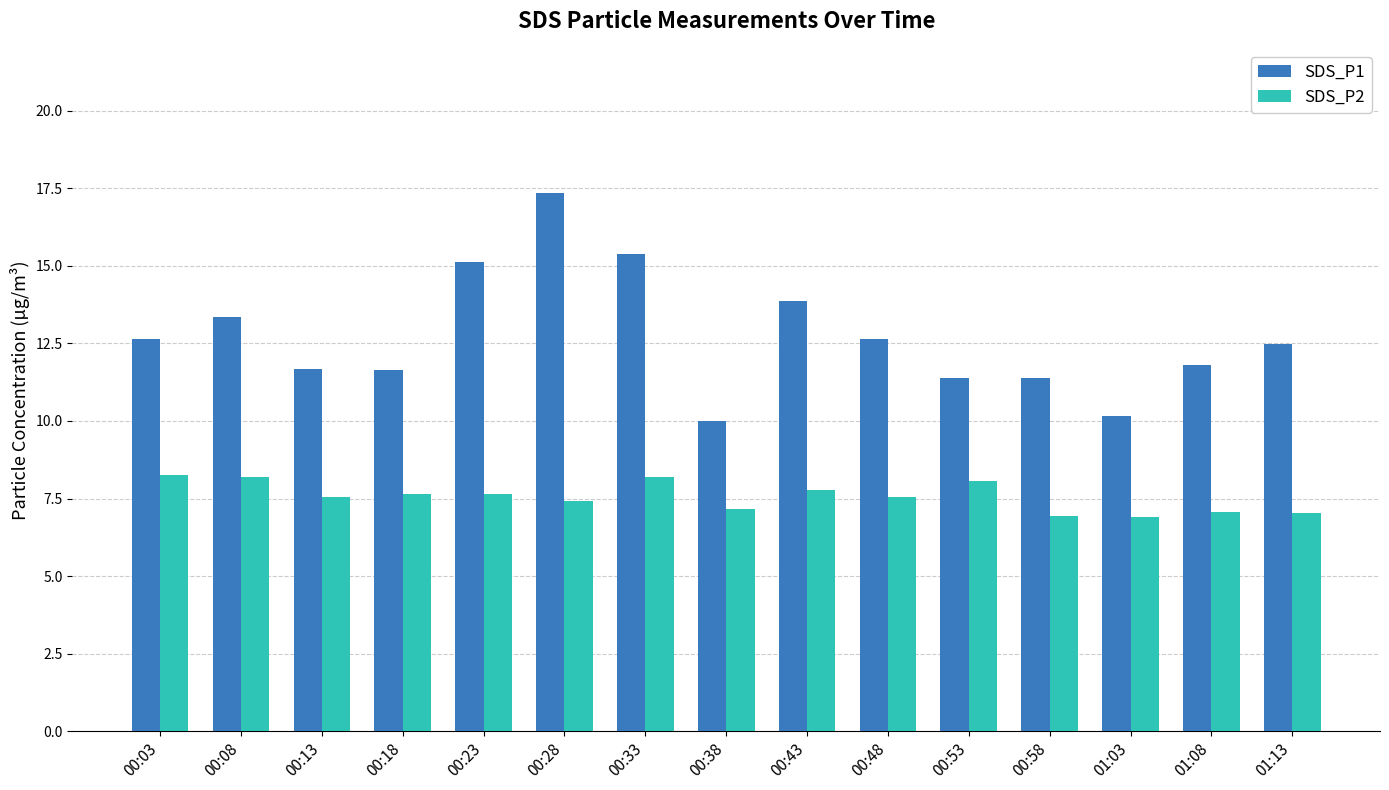

At 00:28, list the series in order from largest to smallest.

SDS_P1, SDS_P2